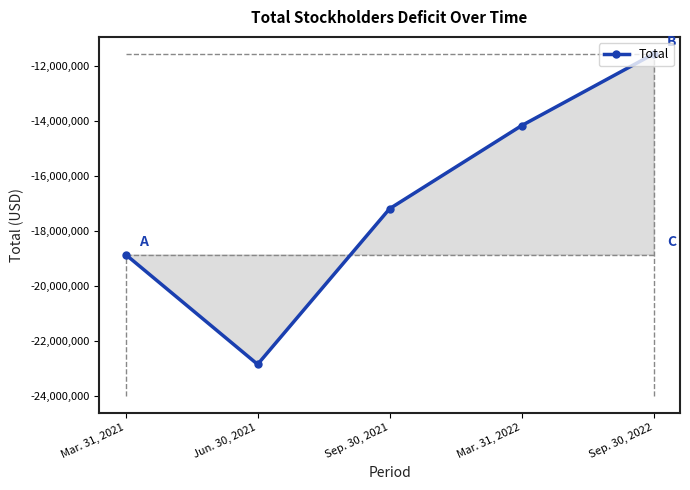

Where is the first local minimum?

Jun. 30, 2021